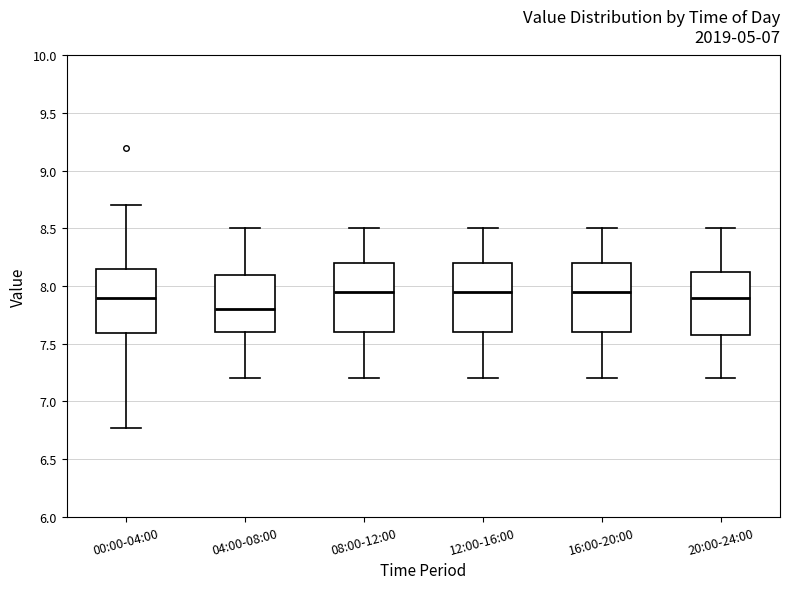

Reading left to right, read every box against the y-axis: the position of its median line, the range the box covers, and the ends of its whiskers. The values are not printed on the chart, so give them approximately, as read against the axis.

00:00-04:00: median 7.90, box 7.60 to 8.15, whiskers 6.75 to 8.70
04:00-08:00: median 7.80, box 7.60 to 8.10, whiskers 7.20 to 8.50
08:00-12:00: median 7.95, box 7.60 to 8.20, whiskers 7.20 to 8.50
12:00-16:00: median 7.95, box 7.60 to 8.20, whiskers 7.20 to 8.50
16:00-20:00: median 7.95, box 7.60 to 8.20, whiskers 7.20 to 8.50
20:00-24:00: median 7.90, box 7.60 to 8.15, whiskers 7.20 to 8.50